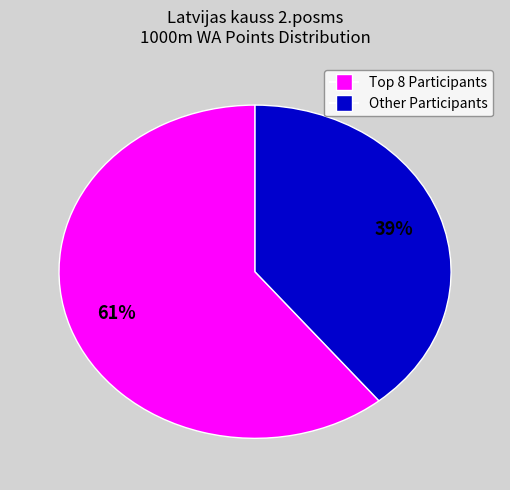

Does any single category account for the majority?

Yes